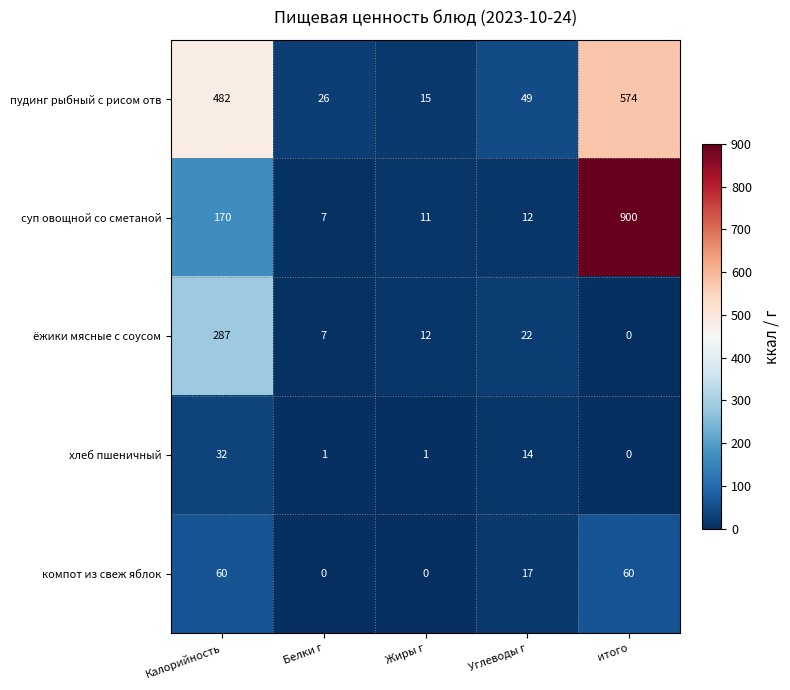

At how many categories does at least one series exceed 787?

1